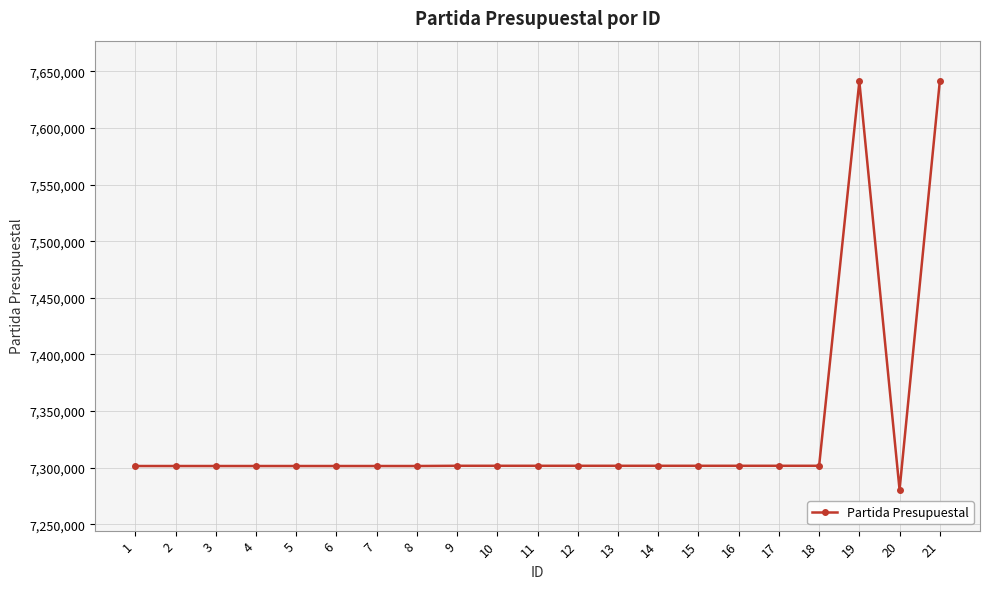

What is the difference between the maximum and minimum values?

360501